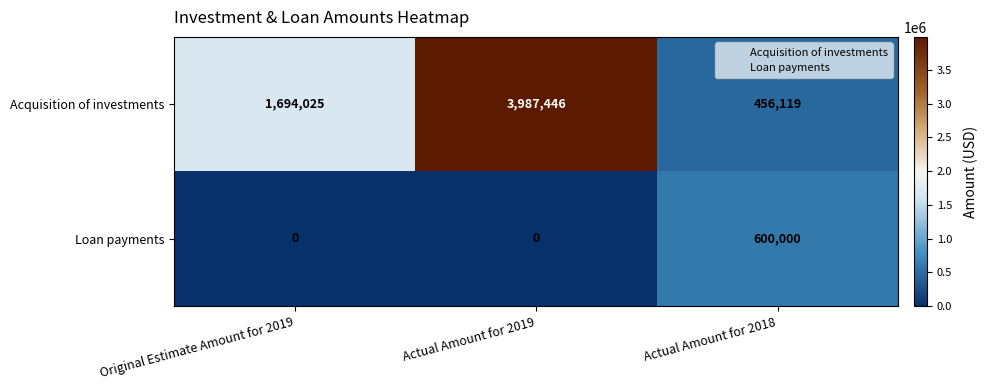

What is the highest value of the Loan payments series?

600000